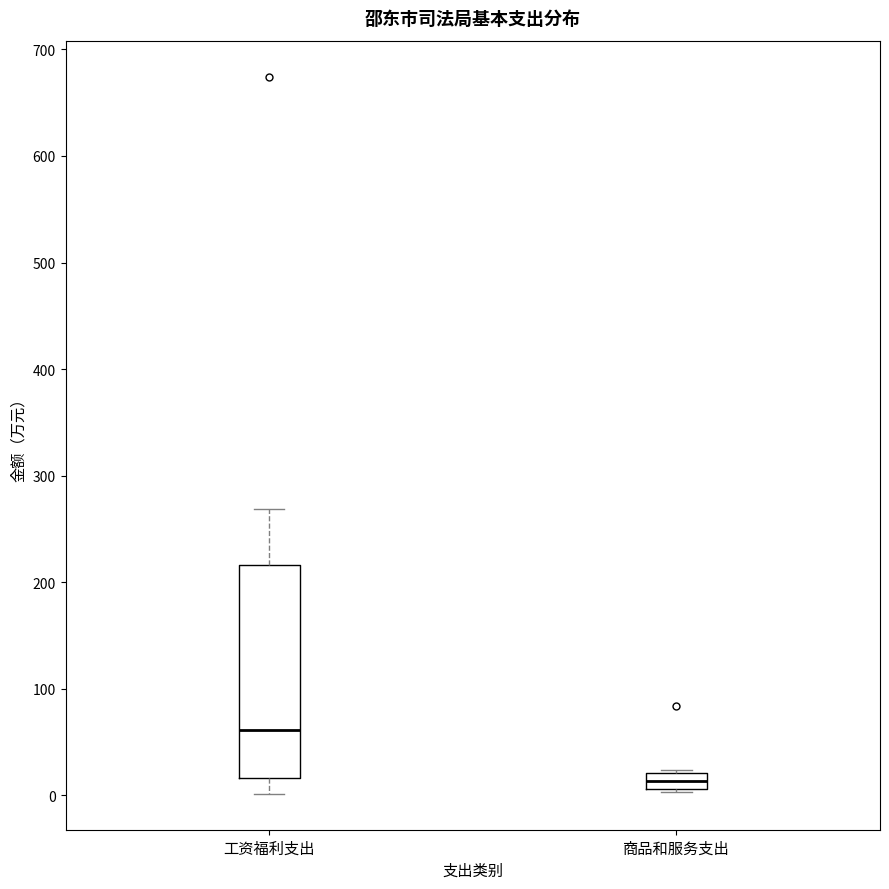

Reading left to right, transcribe this box plot: for each box, give where its median line is, the range the box spans, and where its two whiskers end, as read against the y-axis. The values are not printed on the chart, so give them approximately, as read against the axis.

工资福利支出: median 60, box 20 to 220, whiskers 0 to 270
商品和服务支出: median 10 (inside the box), box 10 to 20, whiskers 0 to 20